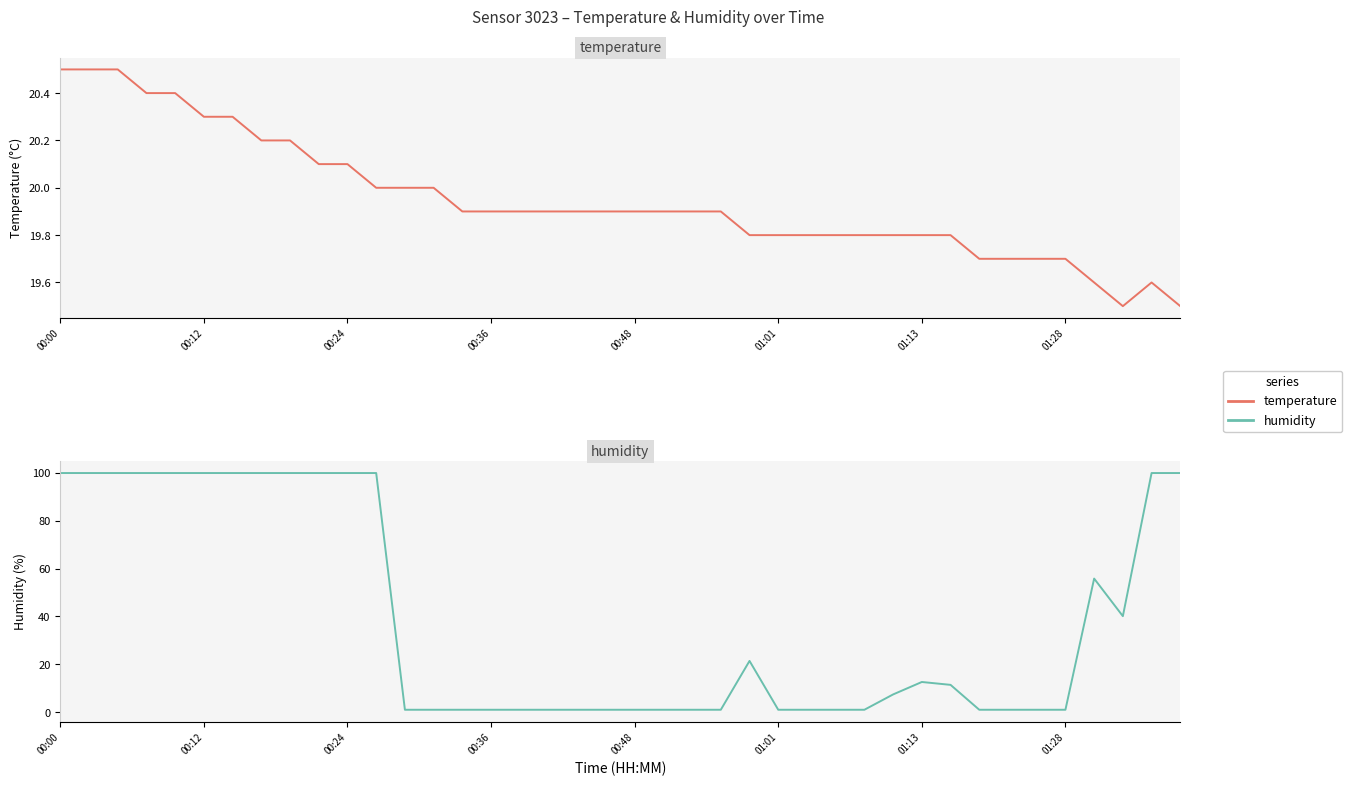

What are all the series names shown in the legend?

temperature, humidity